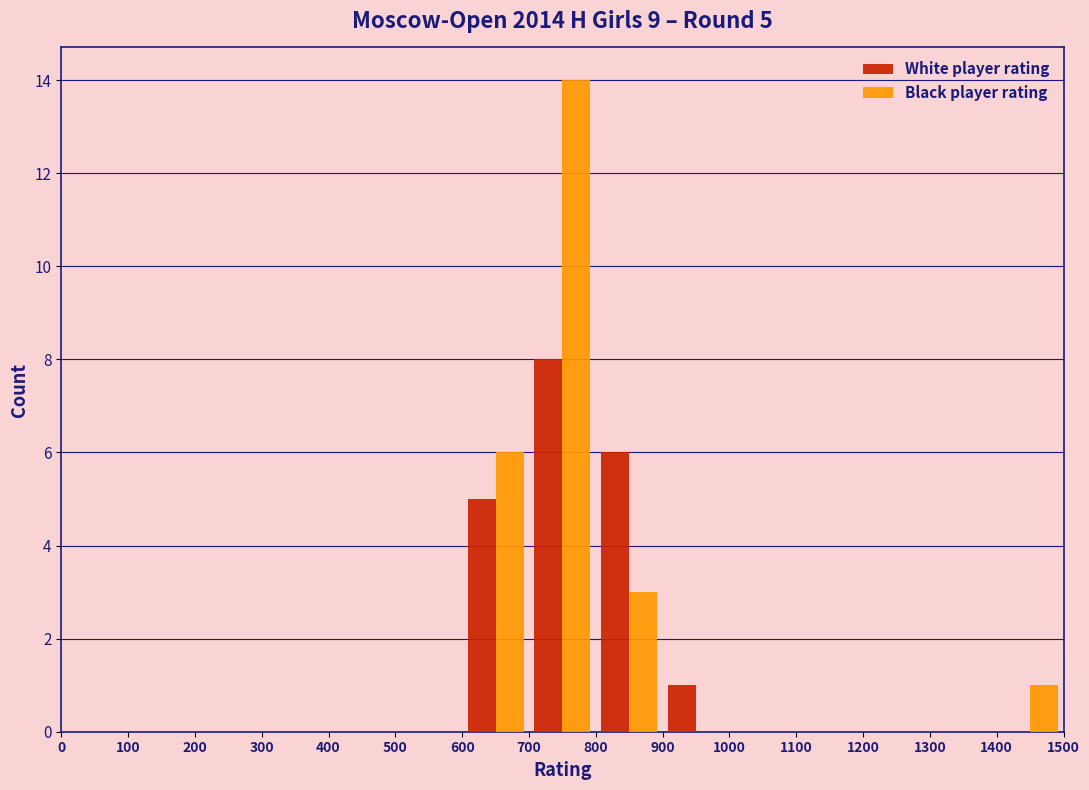

In the Black player rating series, which range on the x-axis has the tallest bar?

700 to 800